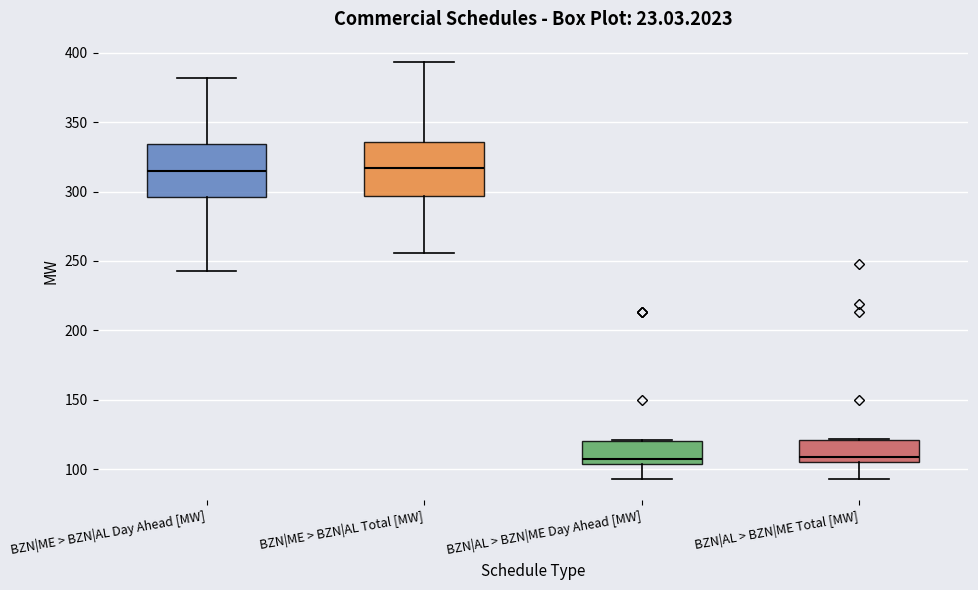

Where is the lower edge of the box for BZN|AL > BZN|ME Day Ahead [MW] on the y-axis? The values are not printed on the chart, so give them approximately, as read against the axis.

105